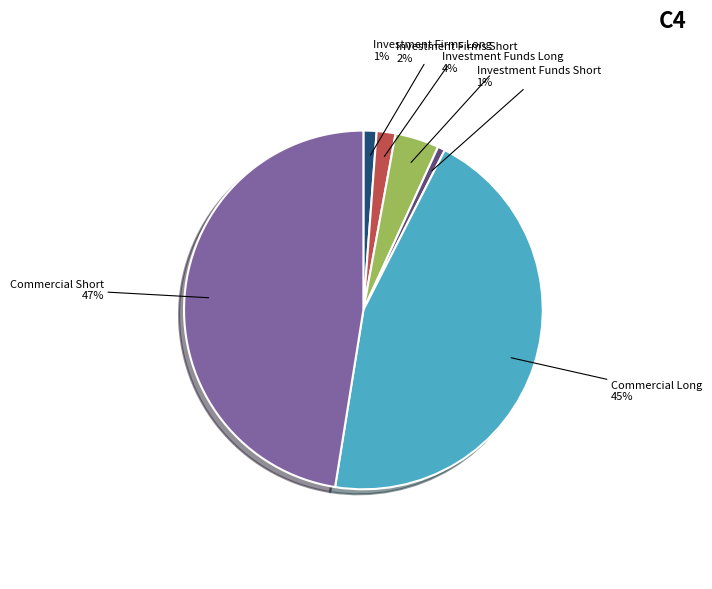

What percentage is the Investment Funds Short slice, to the nearest percent?

1%